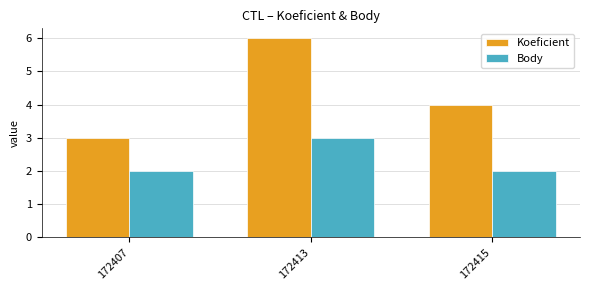

What is the difference between the Body values at 172407 and 172413?

1